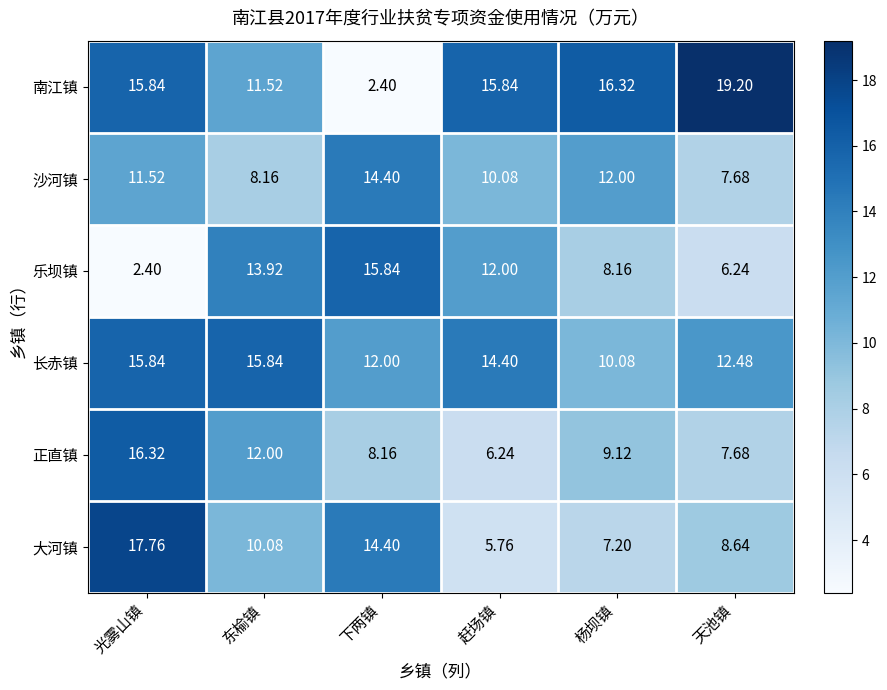

At which label does 大河镇 reach its minimum?

赶场镇